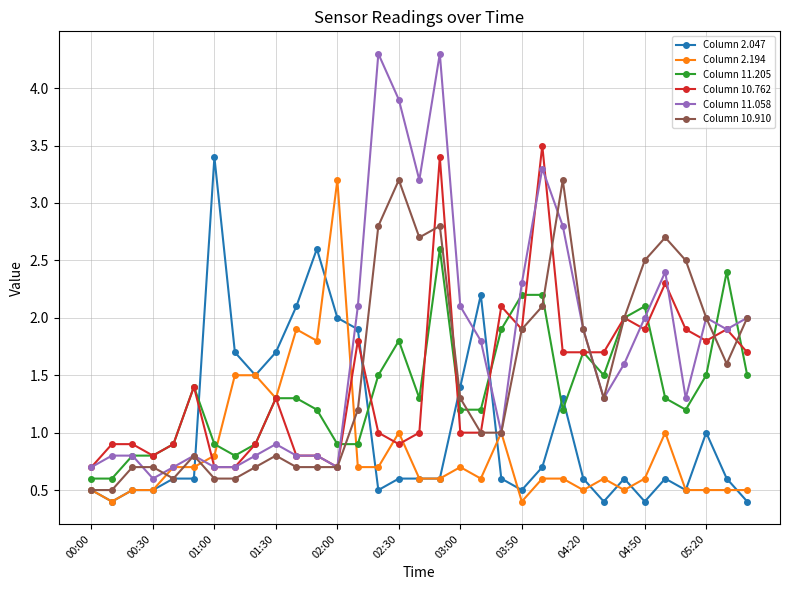

How many distinct data groups are displayed?

6